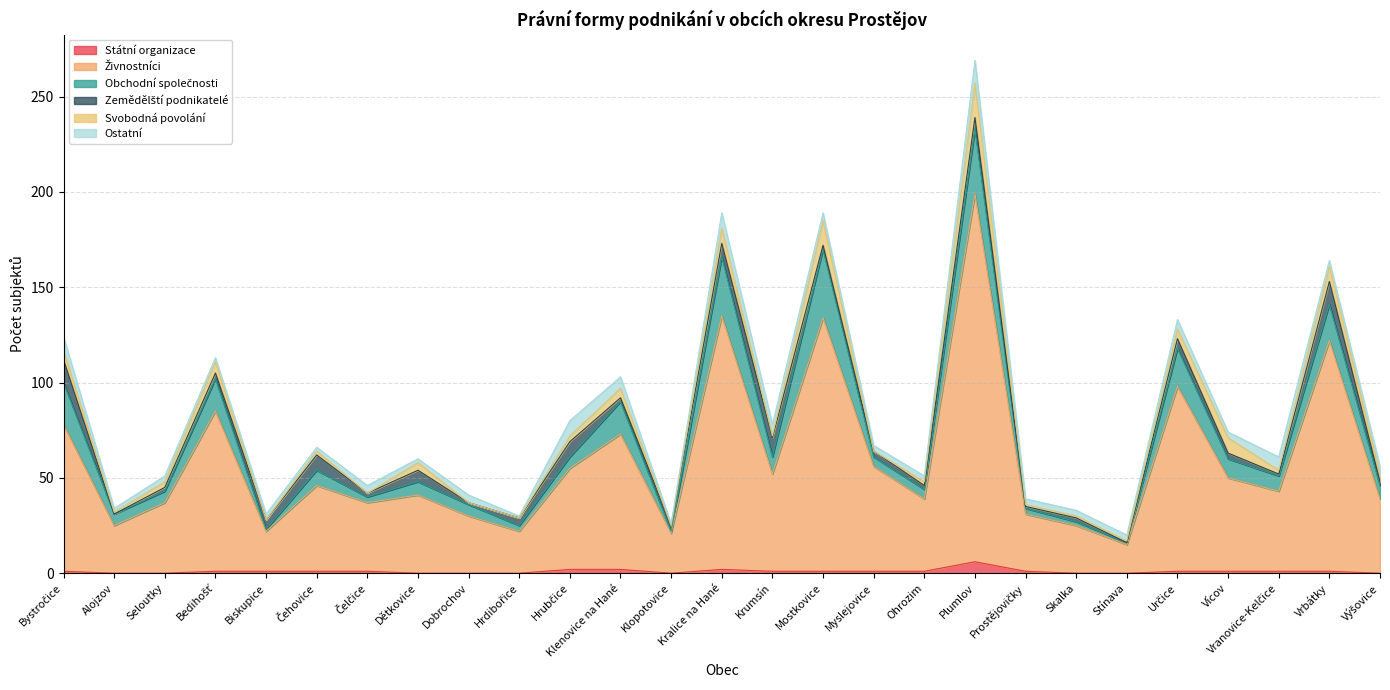

How many intersections are there between Obchodní společnosti and Zemědělští podnikatelé?

7